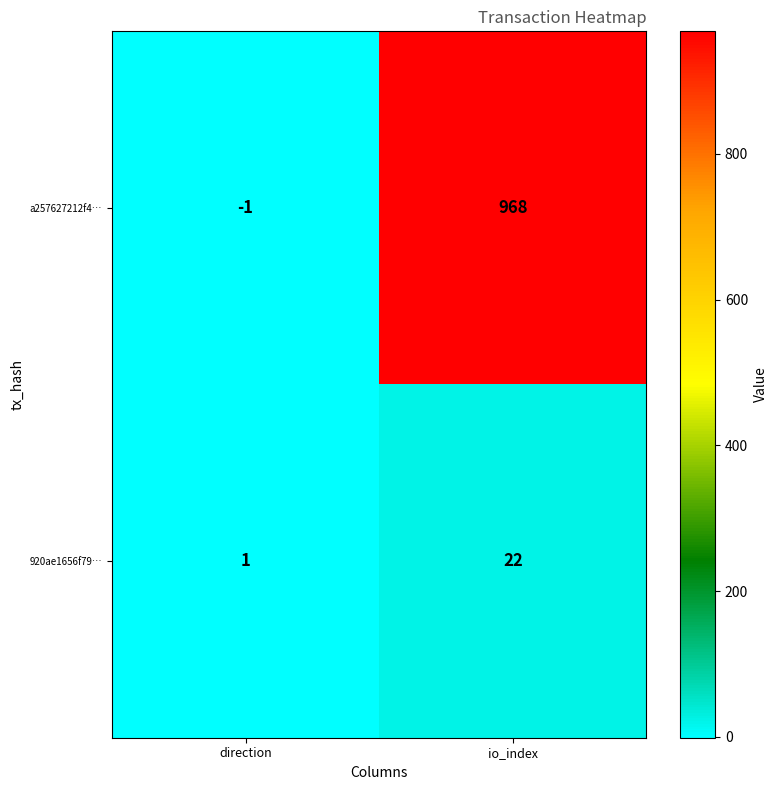

How many distinct data groups are displayed?

2